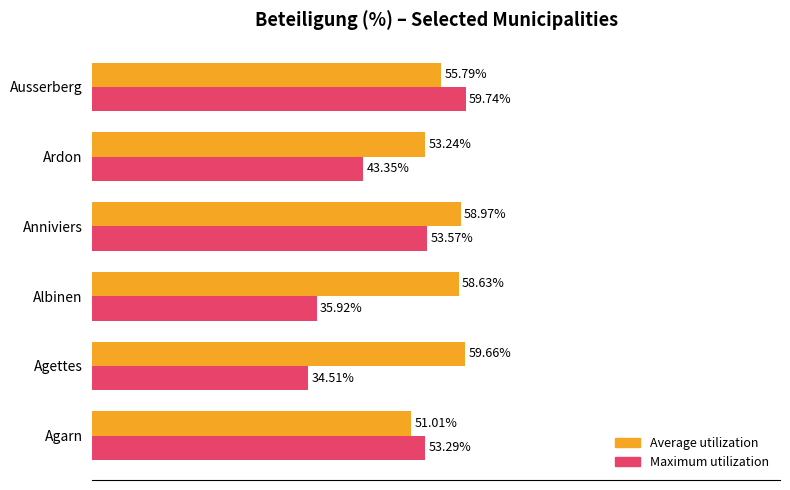

Rank the series at Albinen from lowest to highest value.

Maximum utilization, Average utilization